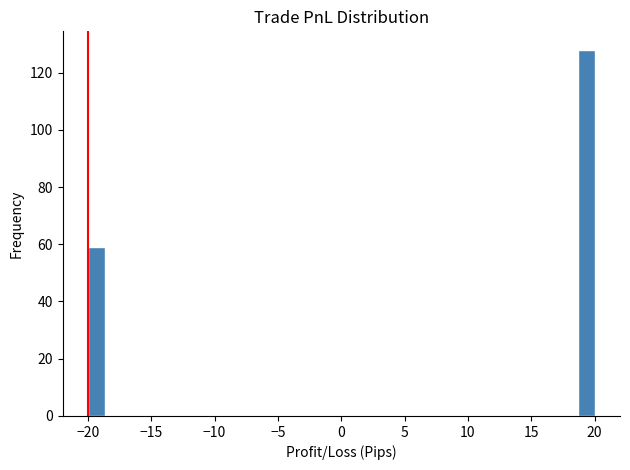

Around what value on the x-axis is the tallest bar? Give the approximate position of its centre, as read against the axis.

19.5